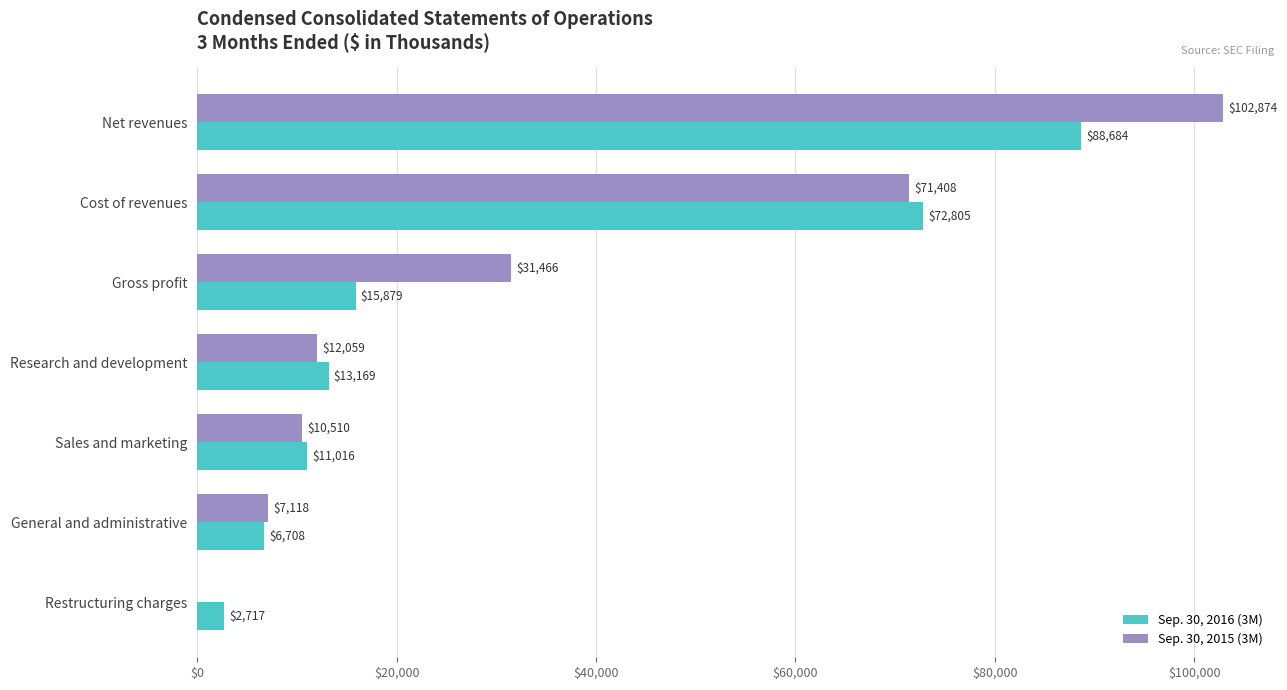

What is the sum of the Sep. 30, 2015 (3M) values at Gross profit and Cost of revenues?

102874